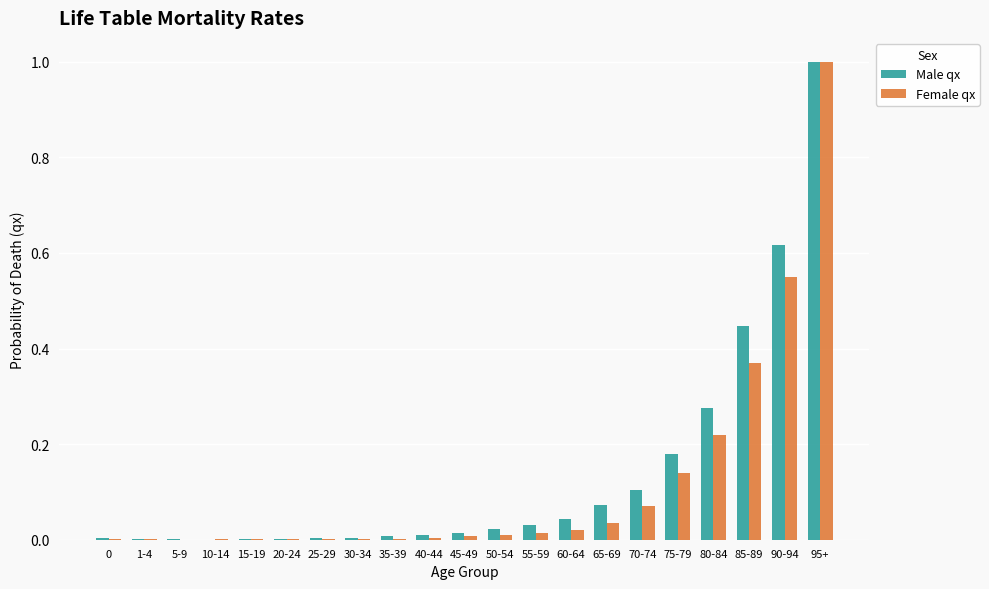

What is the sum of all Male qx values?

2.8